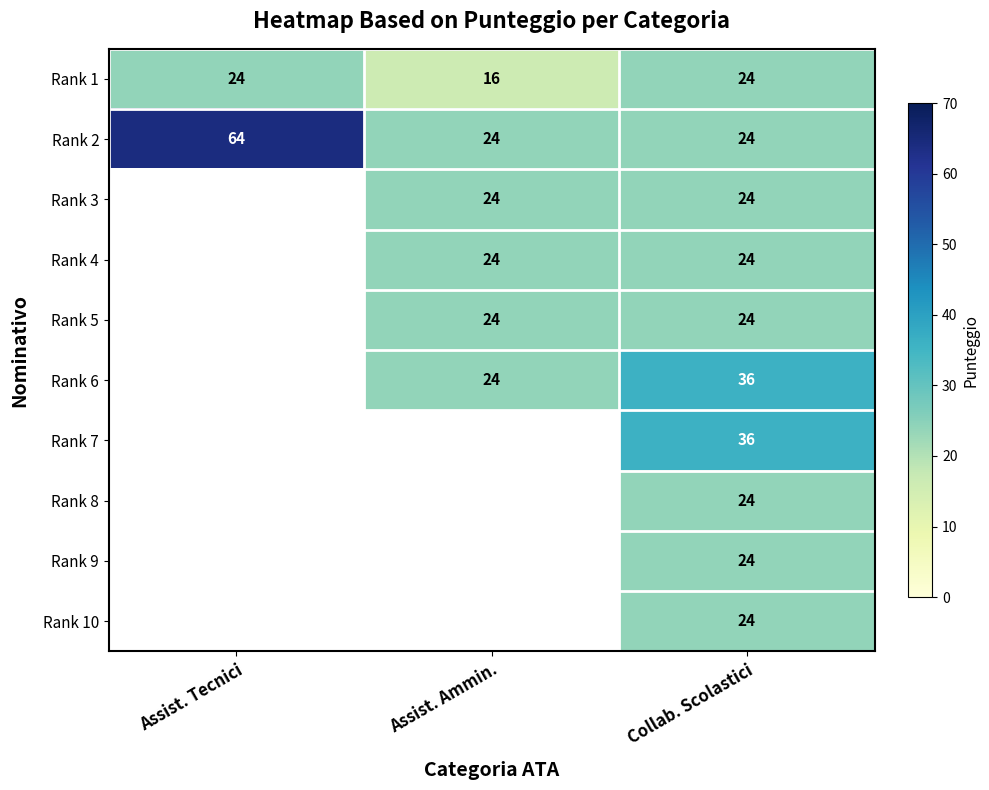

Is it true that Rank 10 equals 24 at Collab. Scolastici?

True